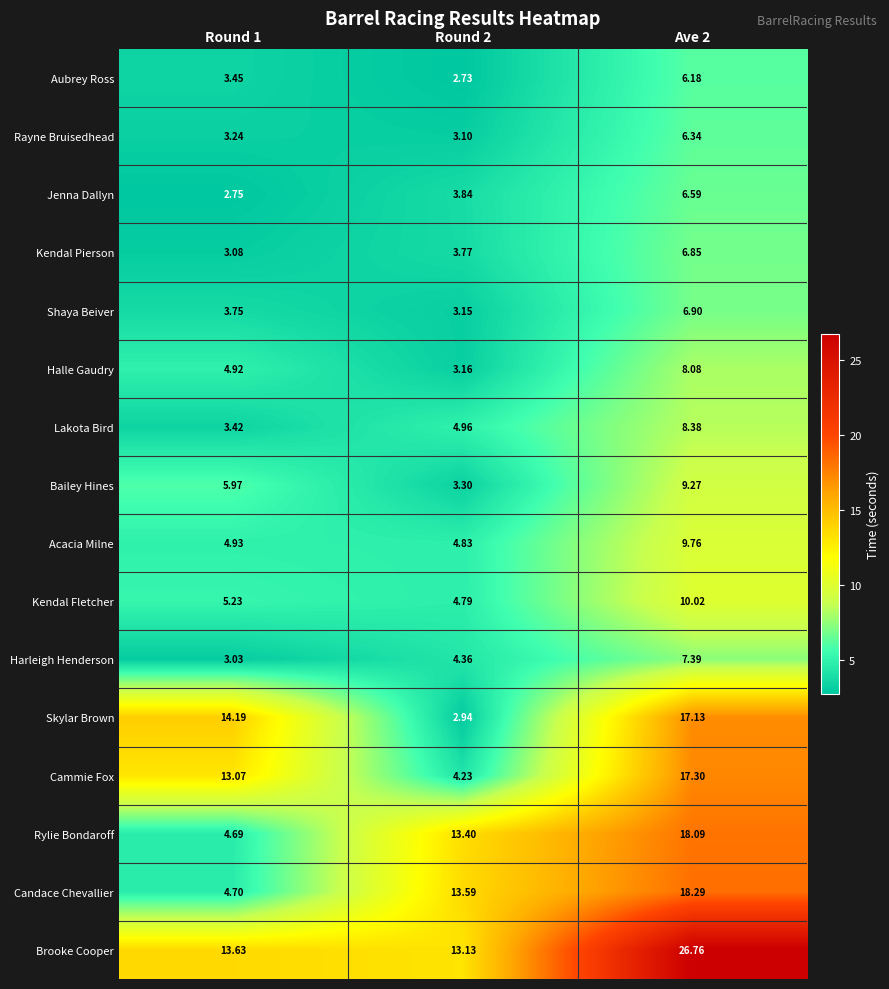

Is the value of Brooke Cooper at Round 1 greater than the value of Kendal Fletcher at Ave 2?

Yes